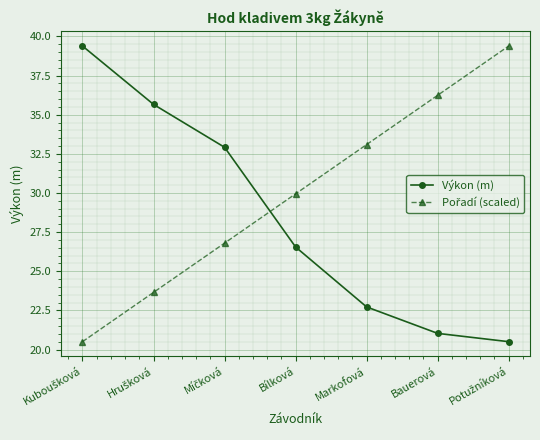

What is the sum of all Výkon (m) values?

198.8